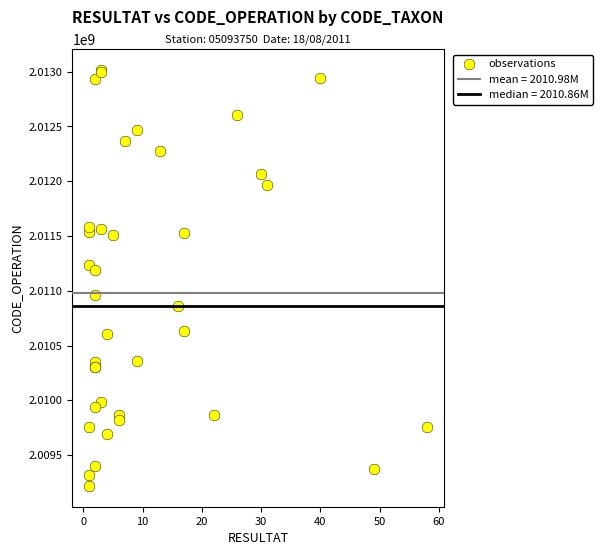

What Y value in the scatter plot is closest to 2011117388?

2011193337.8